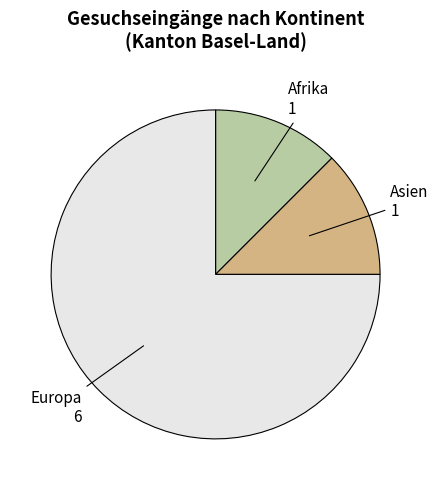

How many segments does this pie chart have?

3